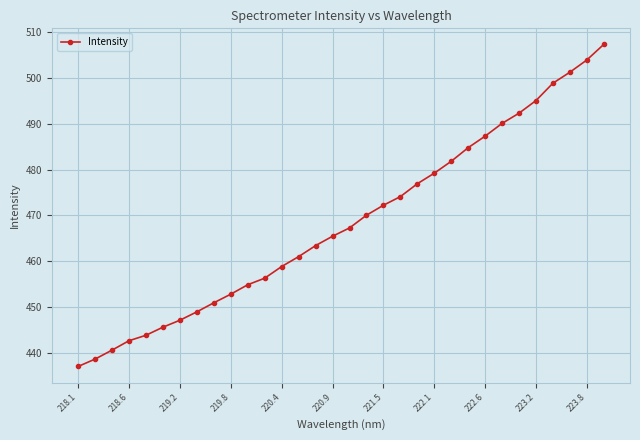

True or false: the data has more than 2 interior local peaks.

False